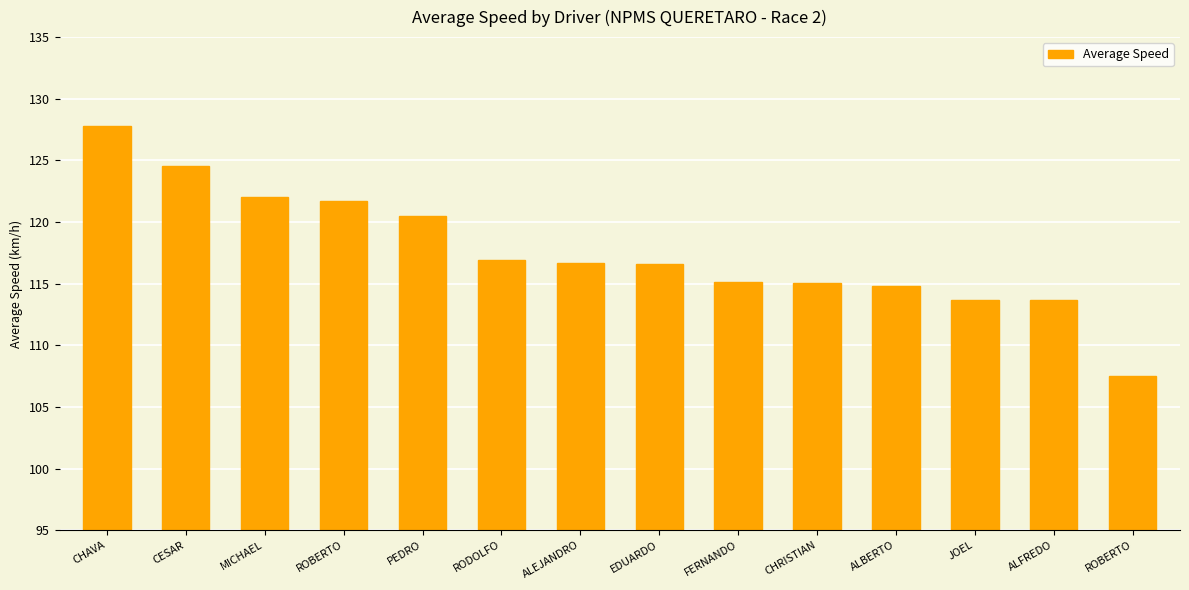

The chart shows a value of 36.8 at FERNANDO. True or false?

False